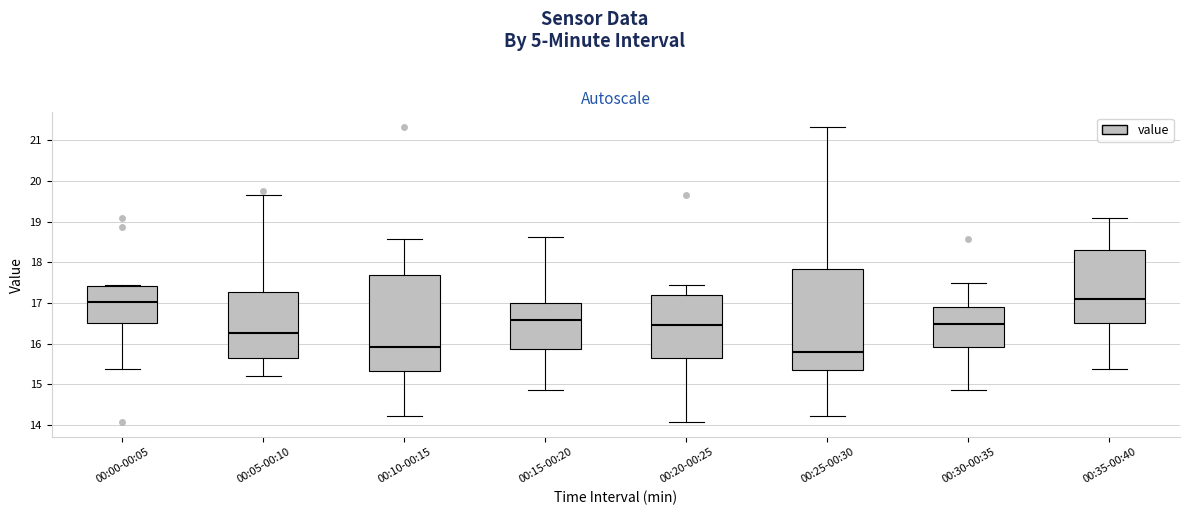

Reading left to right, transcribe this box plot: for each box, give where its median line is, the range the box spans, and where its two whiskers end, as read against the y-axis. The values are not printed on the chart, so give them approximately, as read against the axis.

00:00-00:05: median 17.0, box 16.5 to 17.4, whiskers 15.4 to 17.5
00:05-00:10: median 16.3, box 15.6 to 17.3, whiskers 15.2 to 19.7
00:10-00:15: median 15.9, box 15.3 to 17.7, whiskers 14.2 to 18.6
00:15-00:20: median 16.6, box 15.9 to 17.0, whiskers 14.9 to 18.6
00:20-00:25: median 16.5, box 15.6 to 17.2, whiskers 14.1 to 17.5
00:25-00:30: median 15.8, box 15.3 to 17.8, whiskers 14.2 to 21.3
00:30-00:35: median 16.5, box 15.9 to 16.9, whiskers 14.9 to 17.5
00:35-00:40: median 17.1, box 16.5 to 18.3, whiskers 15.4 to 19.1